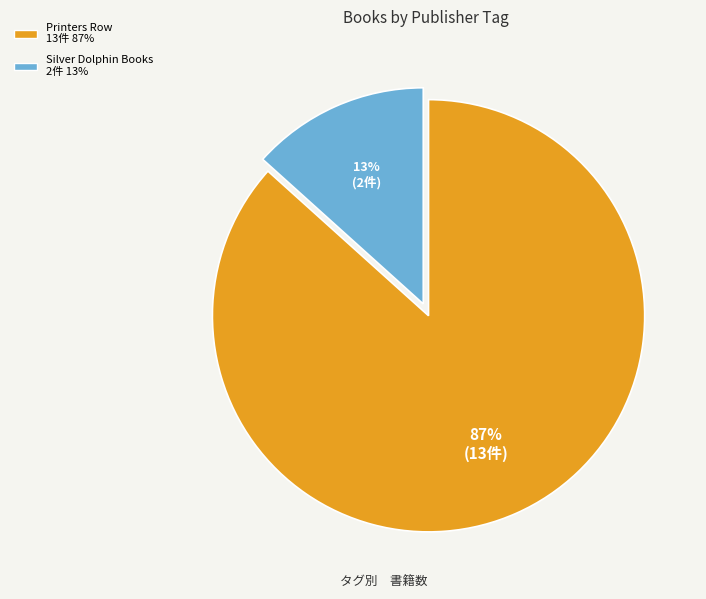

To the nearest percent, what is the average slice percentage?

50%